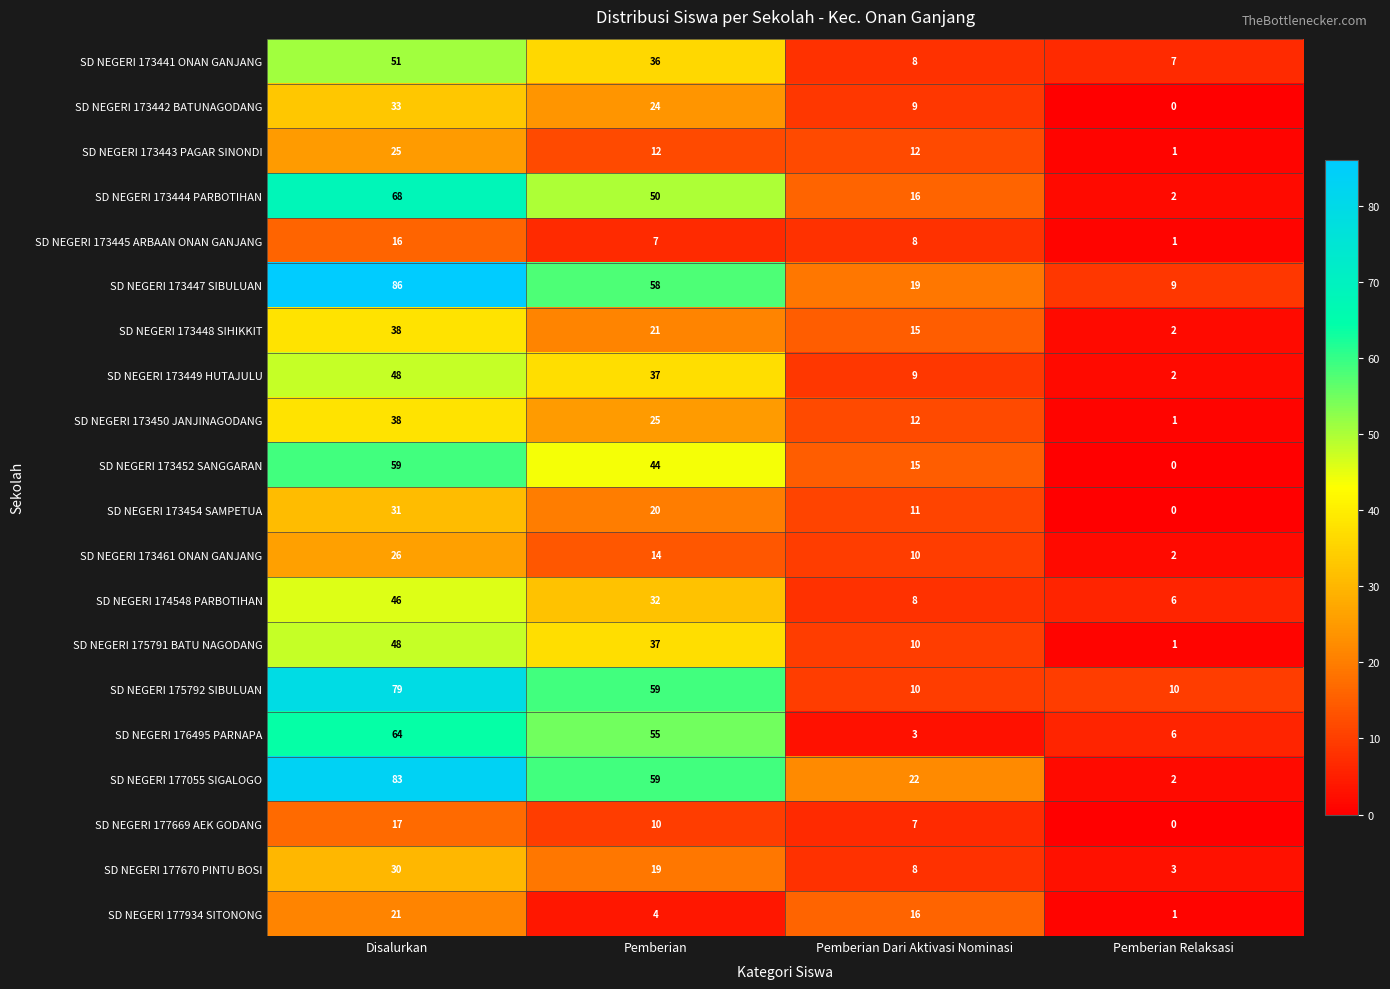

How many SD NEGERI 177934 SITONONG values are between 4 and 21?

3